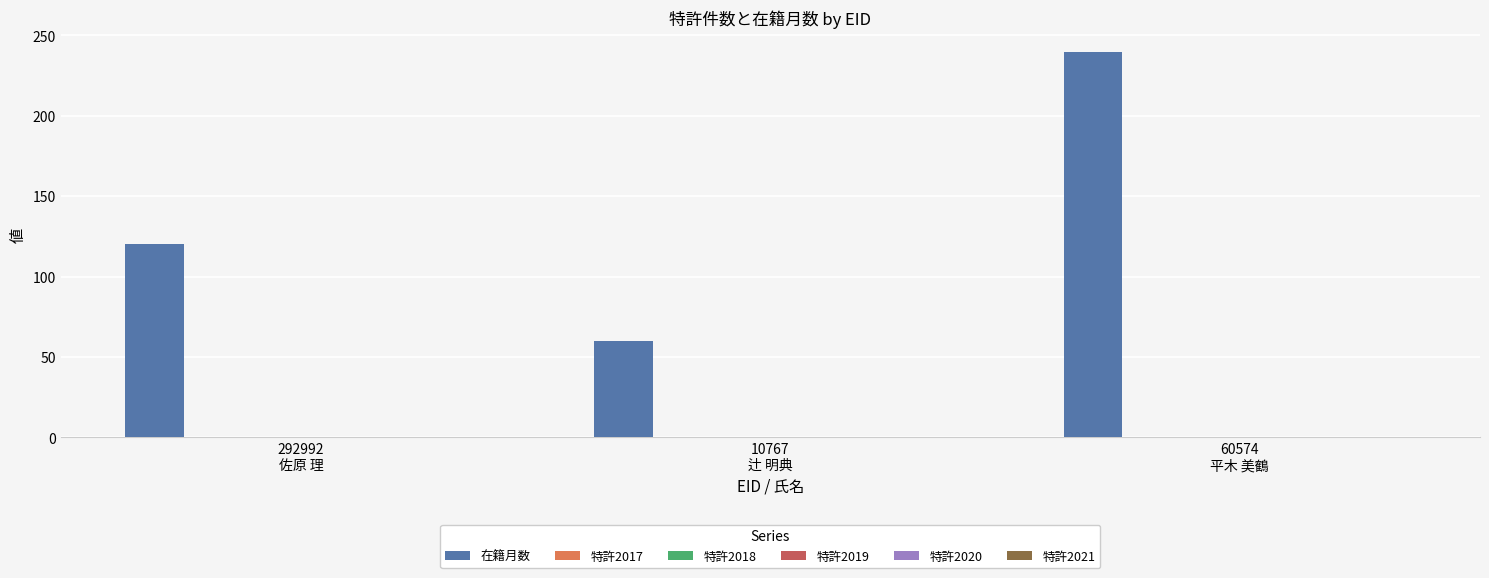

What is the value of the 3rd bar from the left?

240